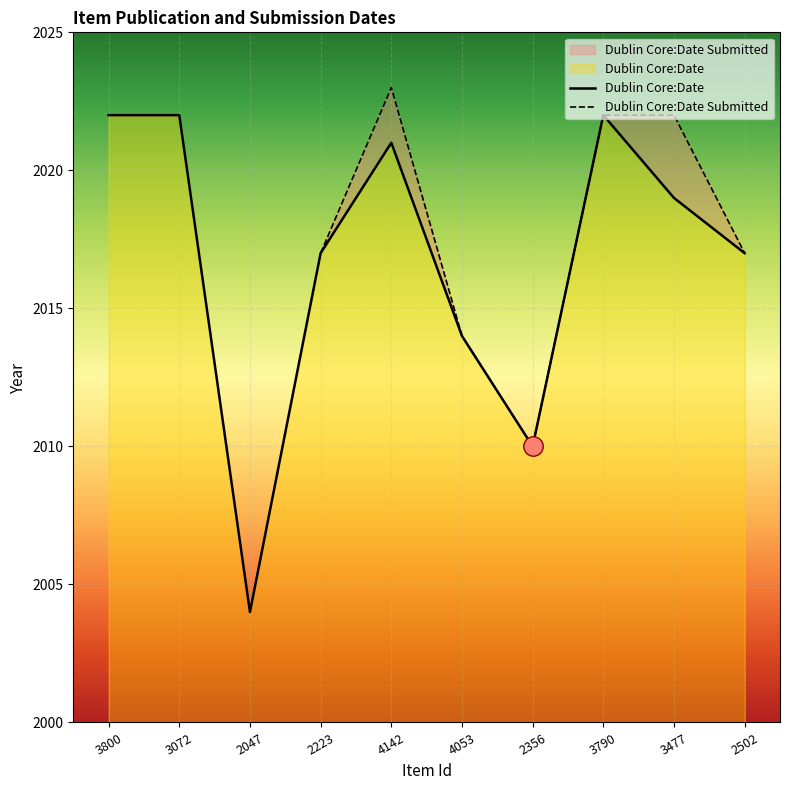

Rank the categories by value from lowest to highest.

2047, 2356, 4053, 2223, 2502, 3477, 4142, 3800, 3072, 3790